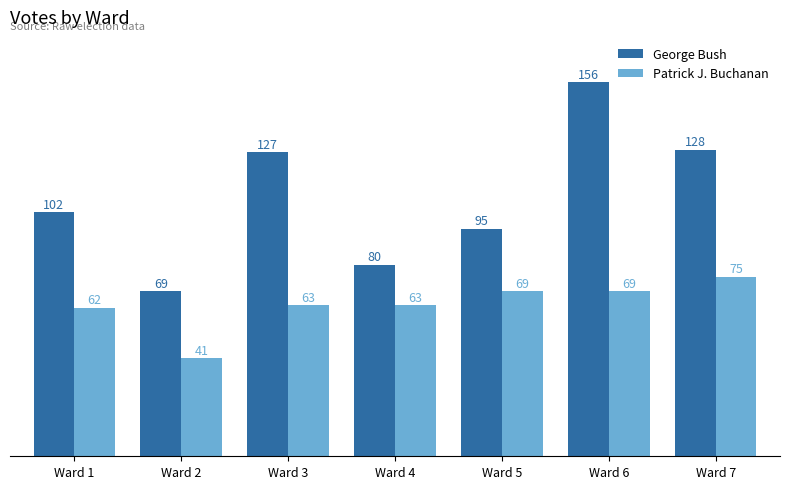

Read the George Bush value at Ward 4.

80